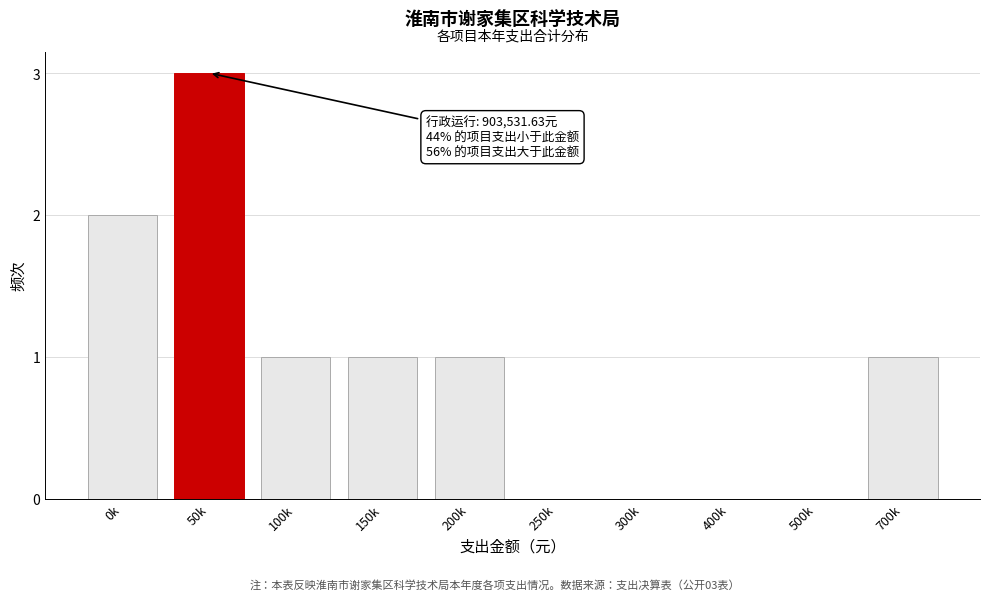

Reading left to right, extract all data points from this chart.

0k=2	50k=3	100k=1	150k=1	200k=1	250k=0	300k=0	400k=0	500k=0	700k=1